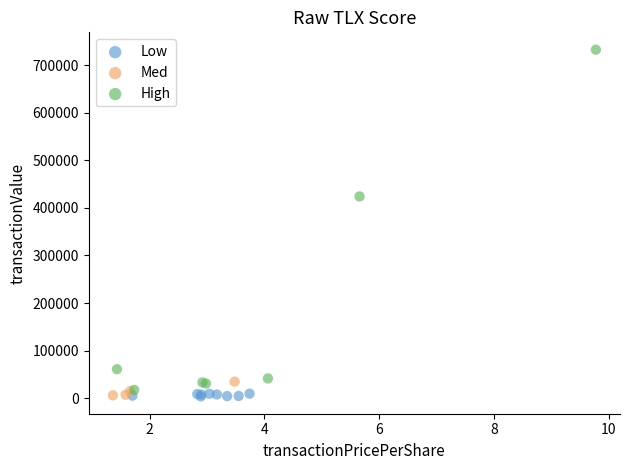

Which series has the widest spread of Y values?

High